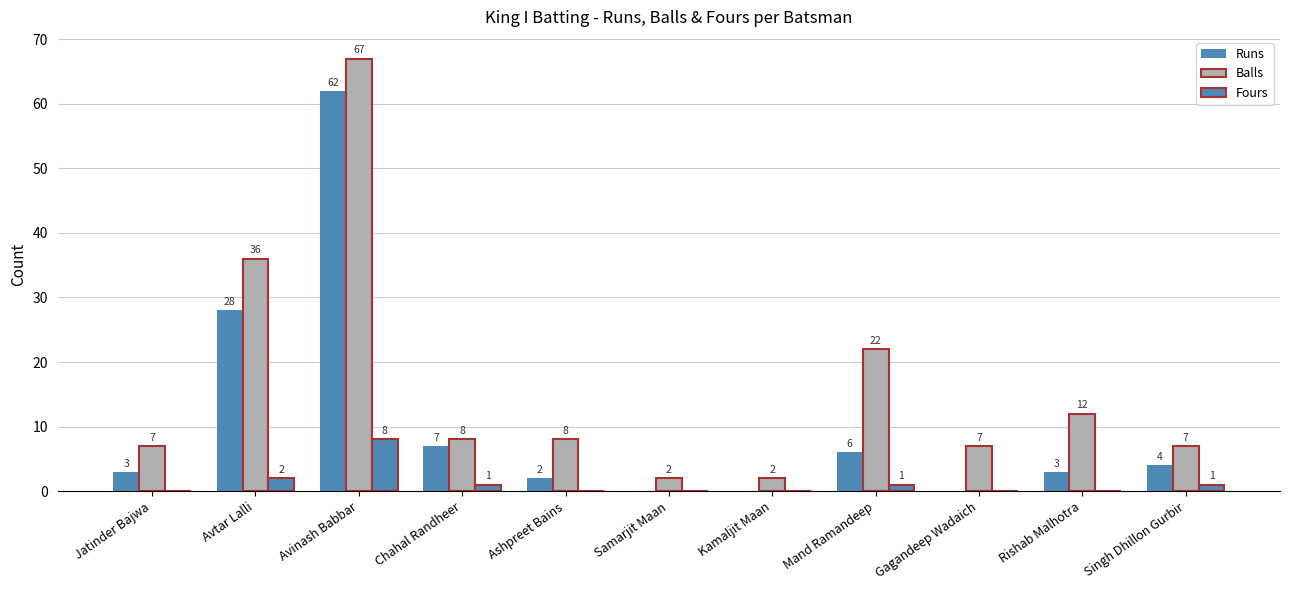

Rank the categories by Fours value from highest to lowest.

Avinash Babbar, Avtar Lalli, Chahal Randheer, Mand Ramandeep, Singh Dhillon Gurbir, Jatinder Bajwa, Ashpreet Bains, Samarjit Maan, Kamaljit Maan, Gagandeep Wadaich, Rishab Malhotra